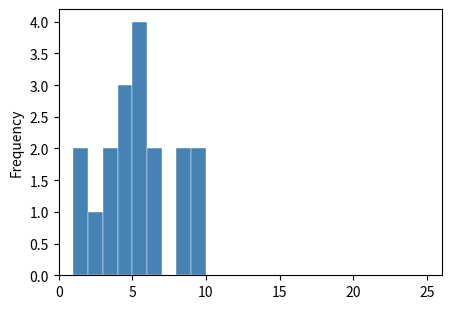

Around what value on the x-axis is the tallest bar? Give the approximate position of its centre, as read against the axis.

5.5